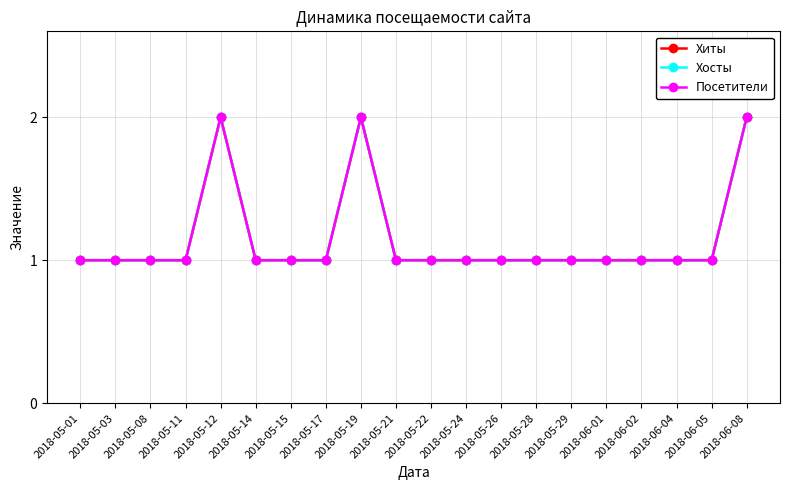

Is this an area chart (filled region under the line)?

No